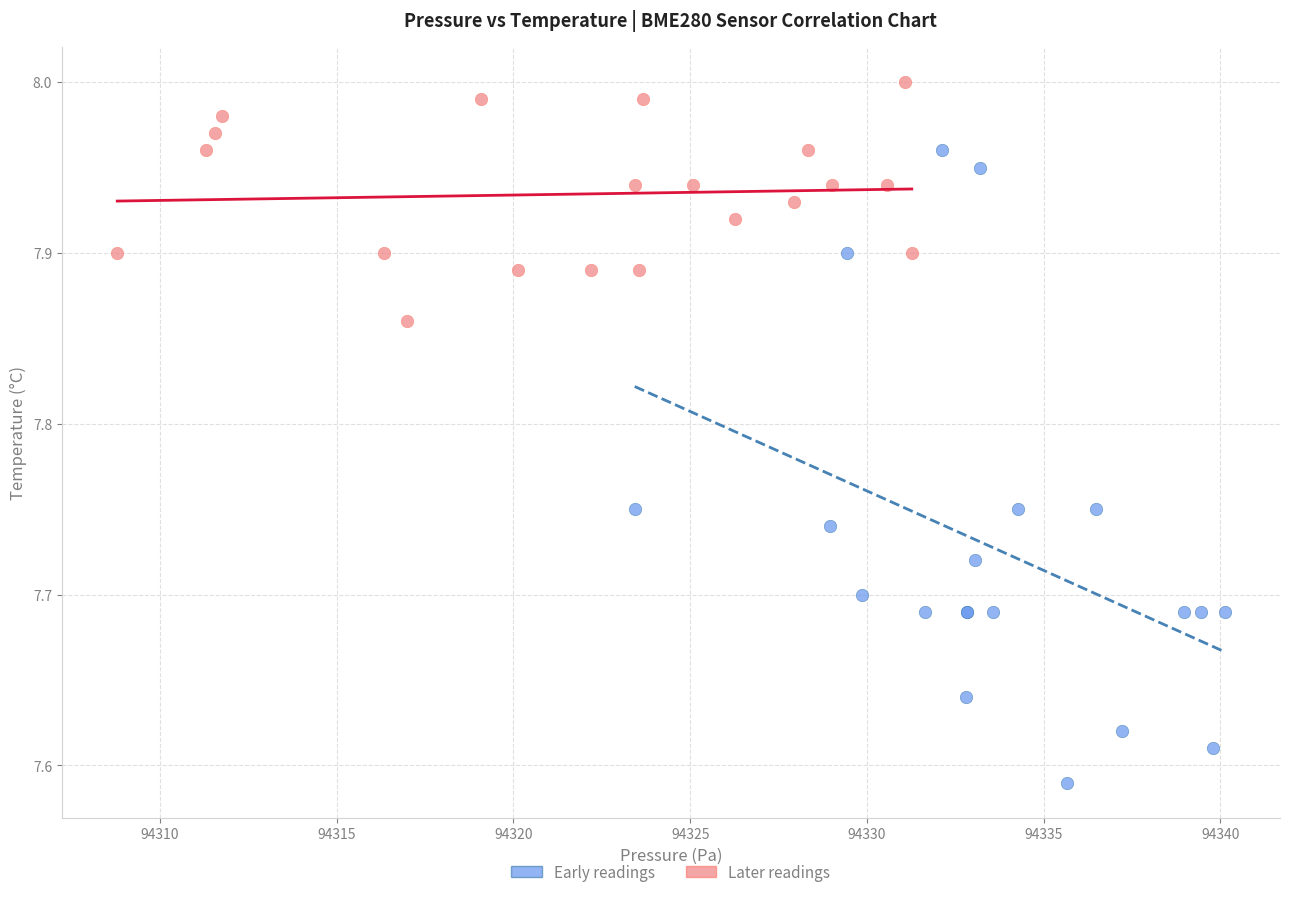

What are all the series names shown in the legend?

Early readings, Later readings